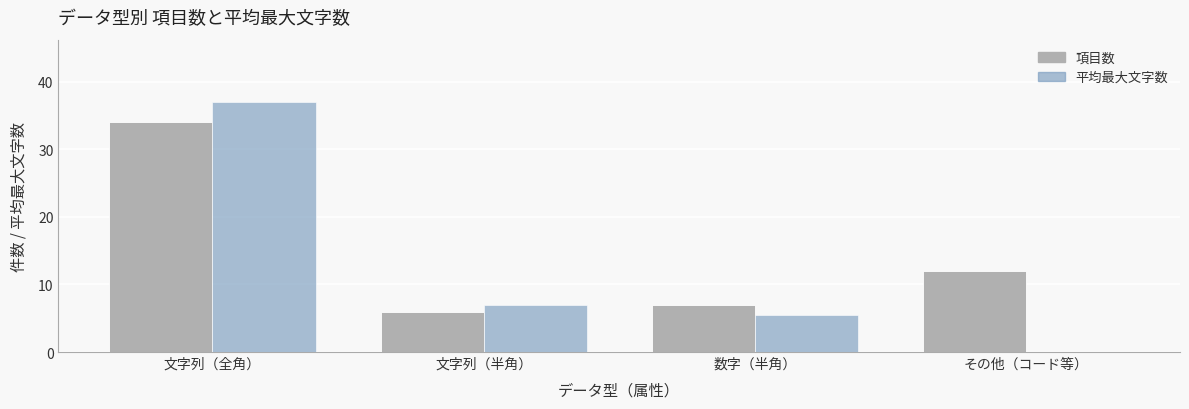

What is the total value across all series at 文字列（半角）?

13.0